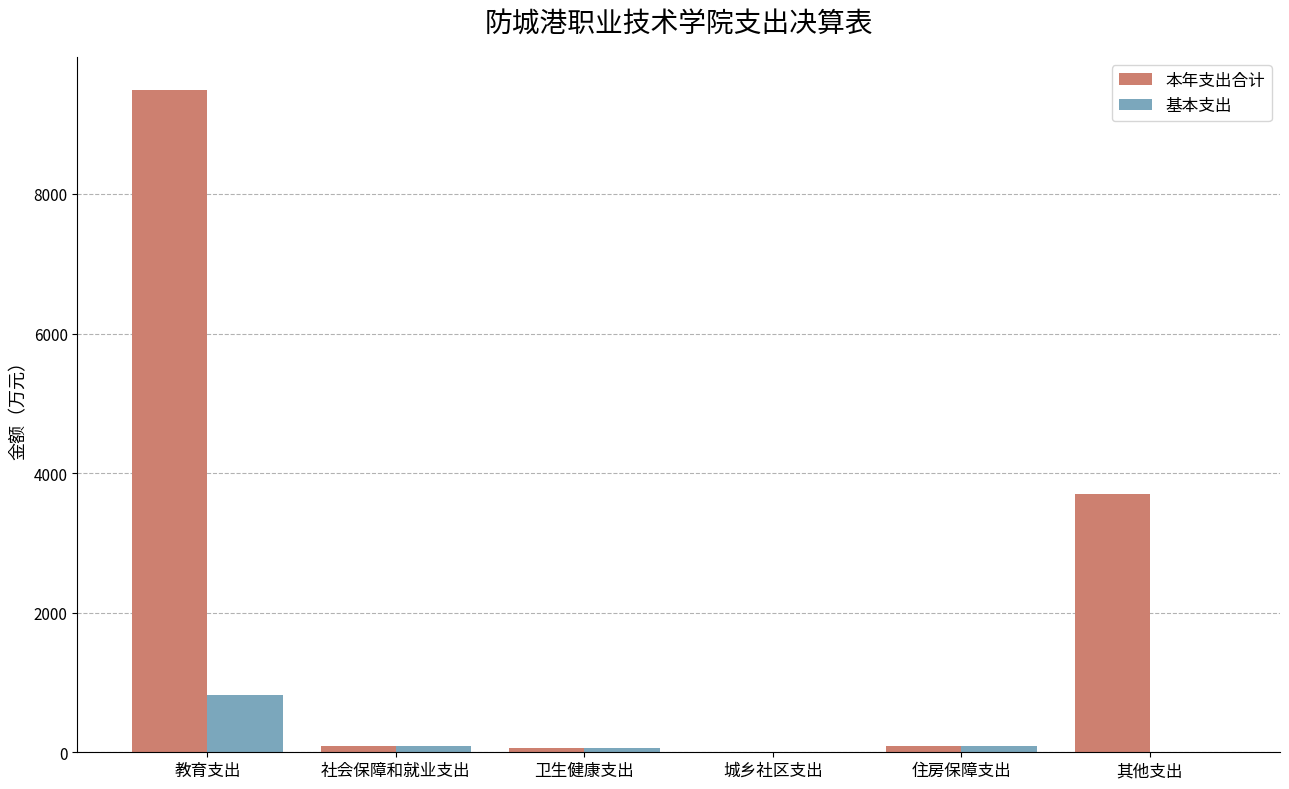

What is the sum of all 本年支出合计 values?

13431.5